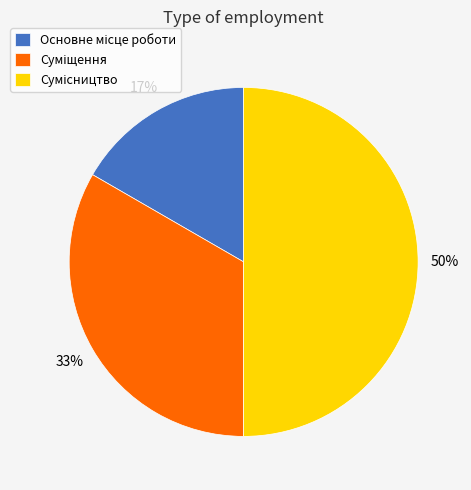

To the nearest percent, what is the average slice percentage?

33%